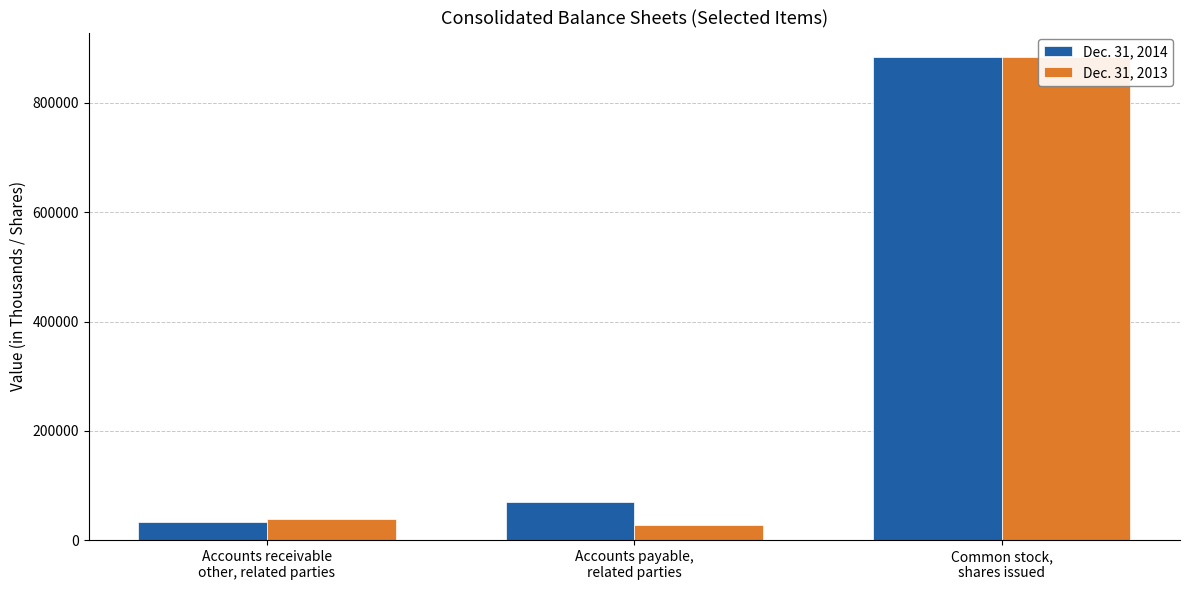

Which series has the largest total across all categories?

Dec. 31, 2014